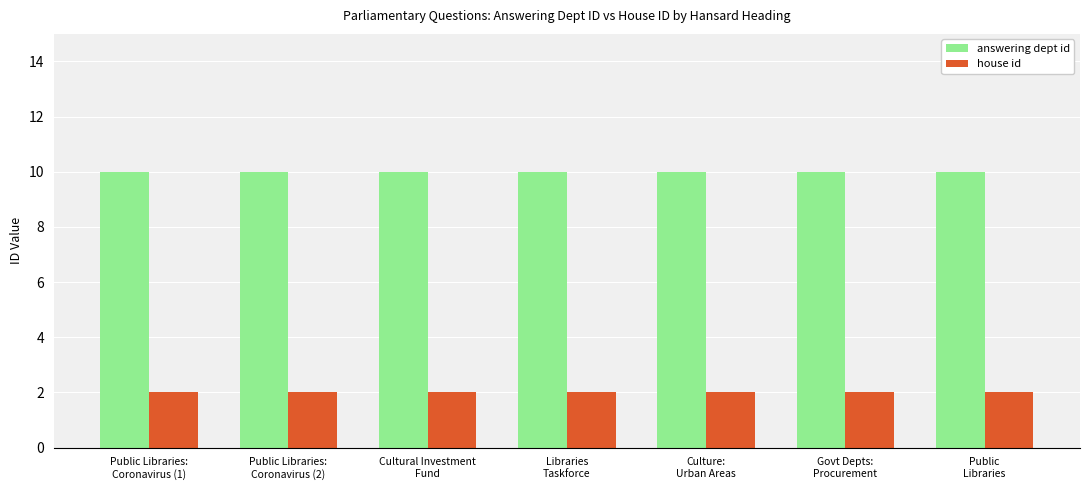

Reading left to right, what are all the values shown in this chart?

answering dept id: Public Libraries:
Coronavirus (1)=10	Public Libraries:
Coronavirus (2)=10	Cultural Investment
Fund=10	Libraries
Taskforce=10	Culture:
Urban Areas=10	Govt Depts:
Procurement=10	Public
Libraries=10
house id: Public Libraries:
Coronavirus (1)=2	Public Libraries:
Coronavirus (2)=2	Cultural Investment
Fund=2	Libraries
Taskforce=2	Culture:
Urban Areas=2	Govt Depts:
Procurement=2	Public
Libraries=2